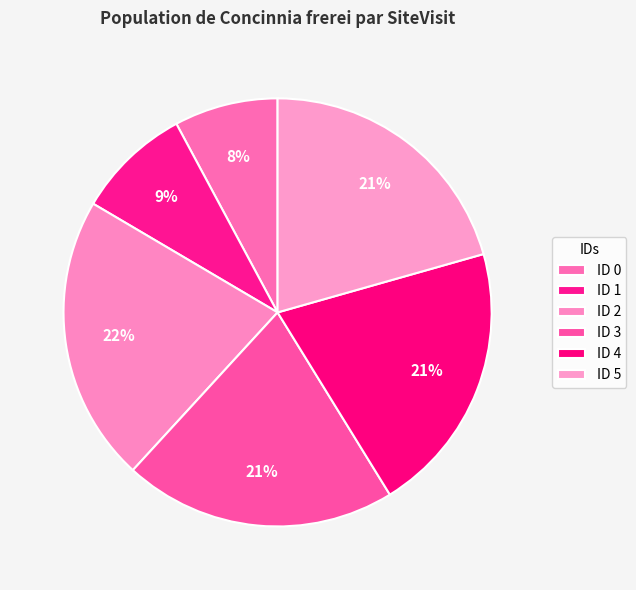

Count the number of slices in the pie.

6